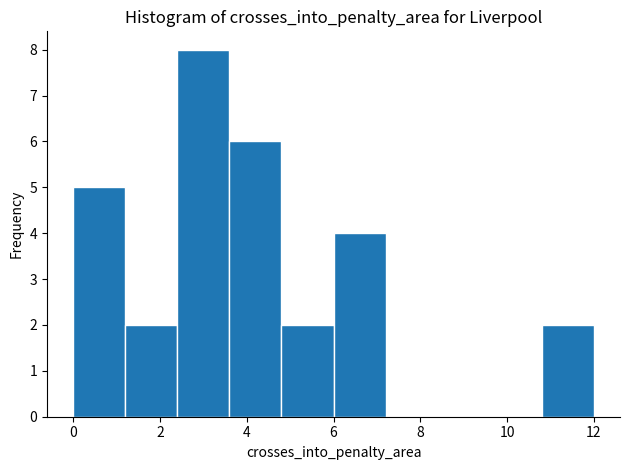

Over which range of the x-axis is the bar tallest?

2.4 to 3.6